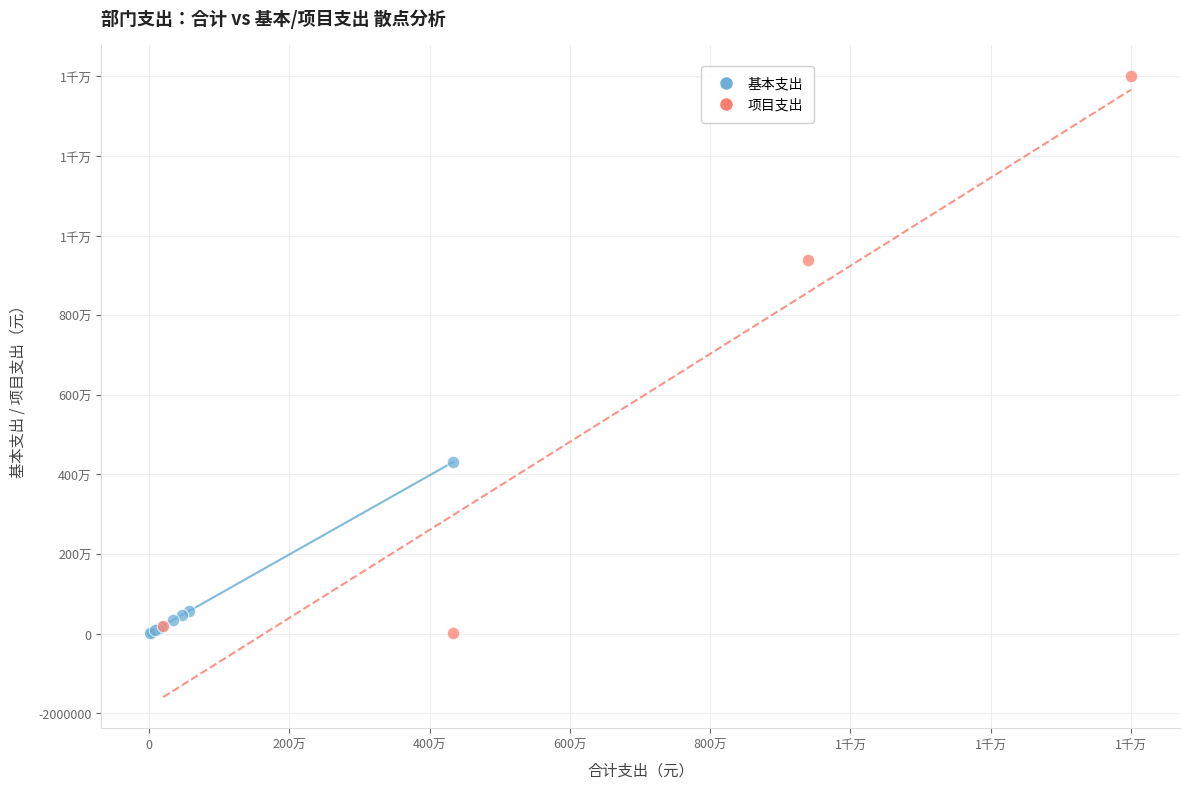

What are all the series names shown in the legend?

基本支出, 项目支出